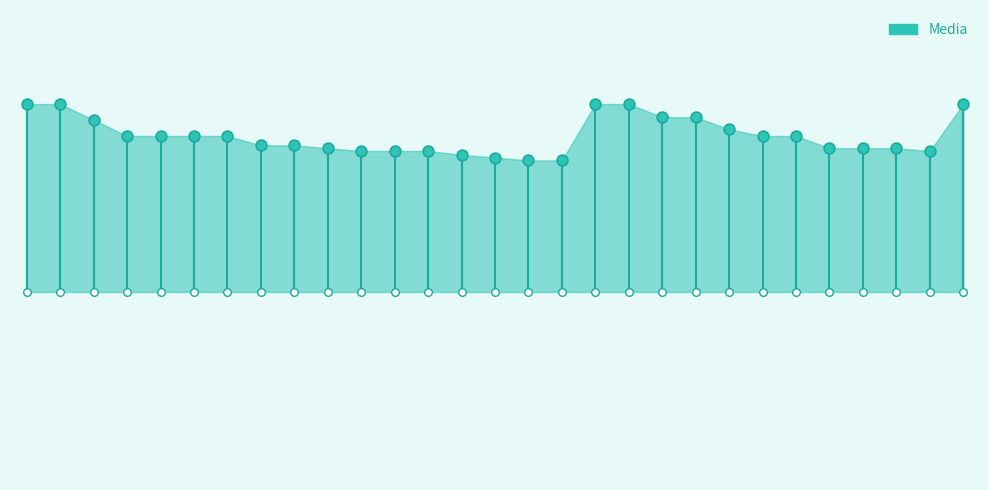

What is the change in value from 3 to 9?

-0.3